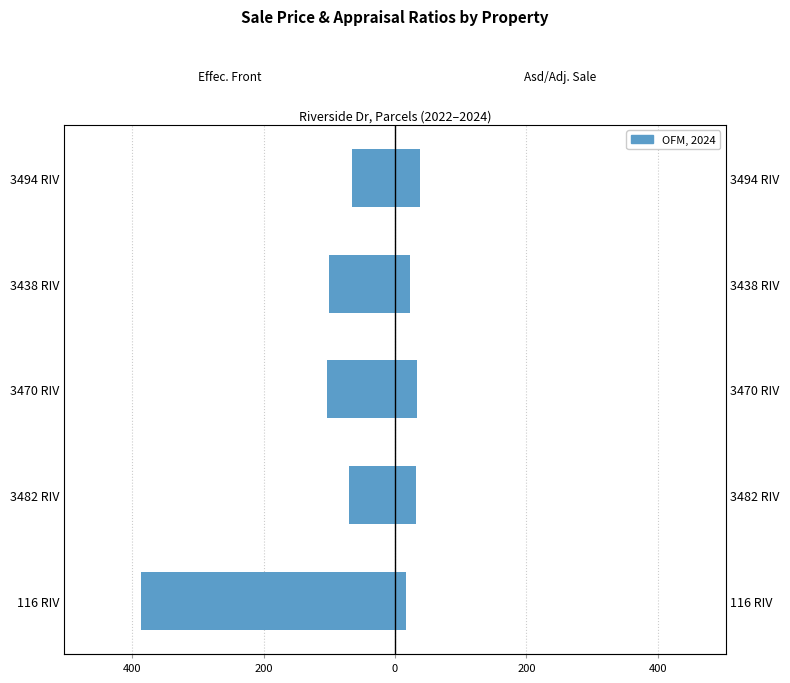

Which series has the largest total across all categories?

Asd/Adj. Sale